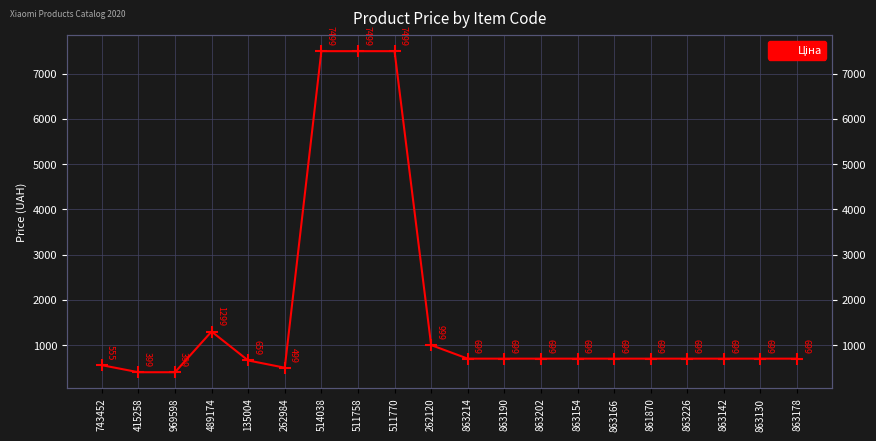

What is the label of the 1st point from the left?

743452